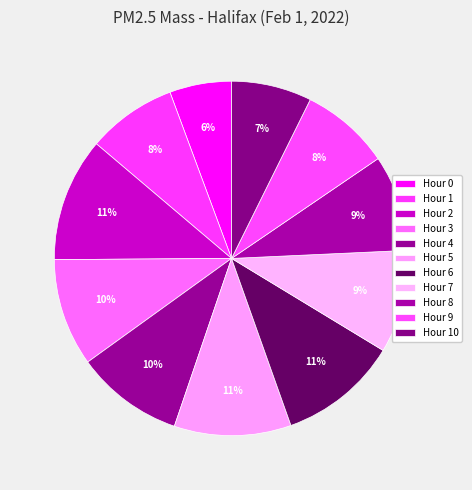

Combined, what portion of the pie is Hour 5 and Hour 9?

18.8%